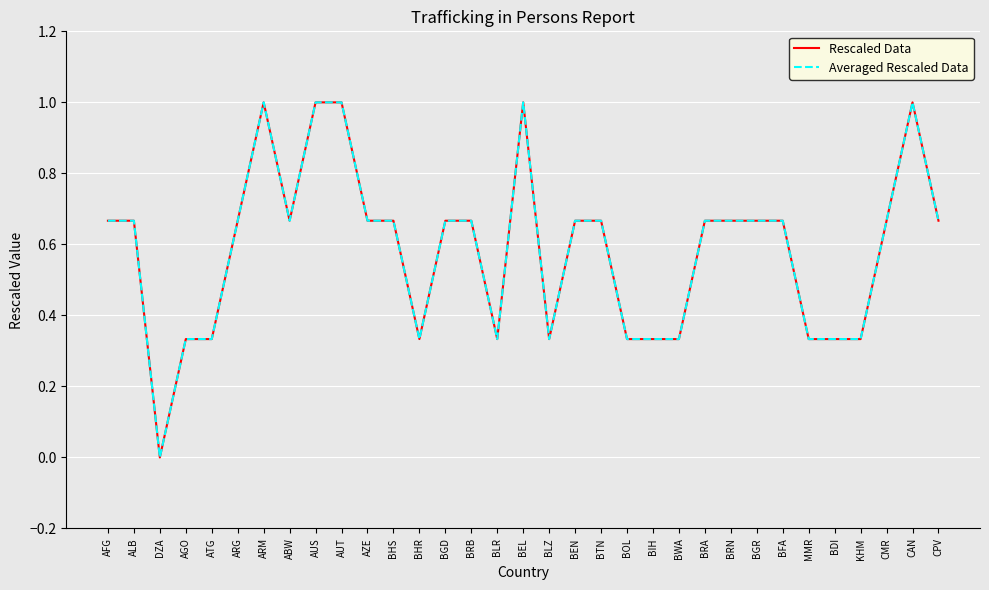

Does the chart display data point markers on the line(s)?

No